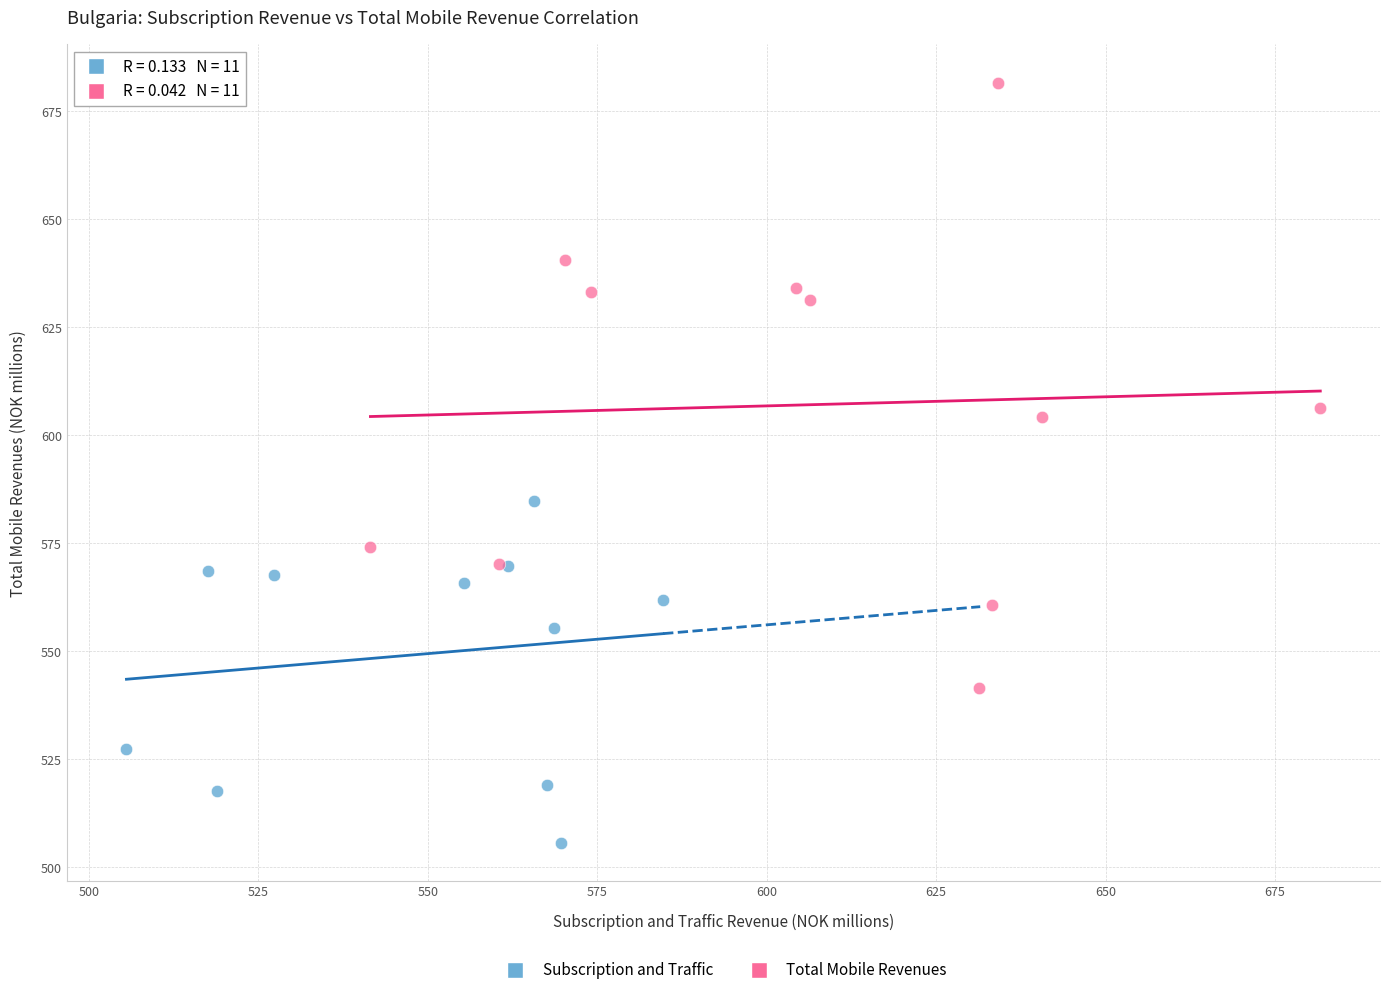

Which series contains the highest Y value?

Total Mobile Revenues